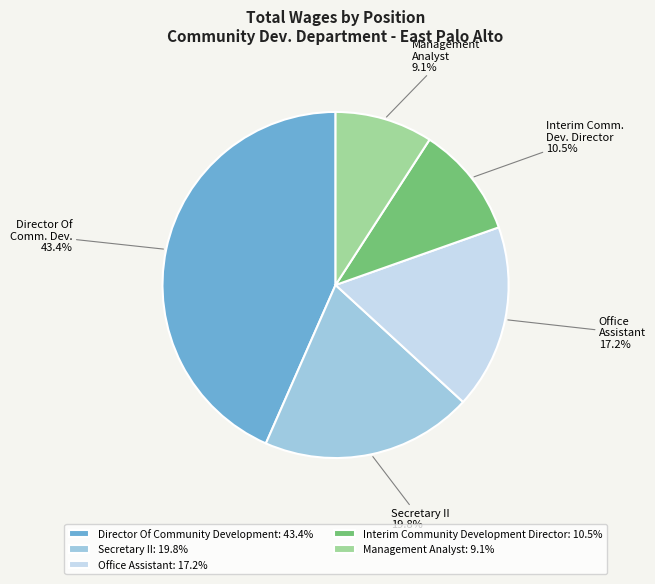

Which category has the biggest portion of the pie?

Director Of Community Development